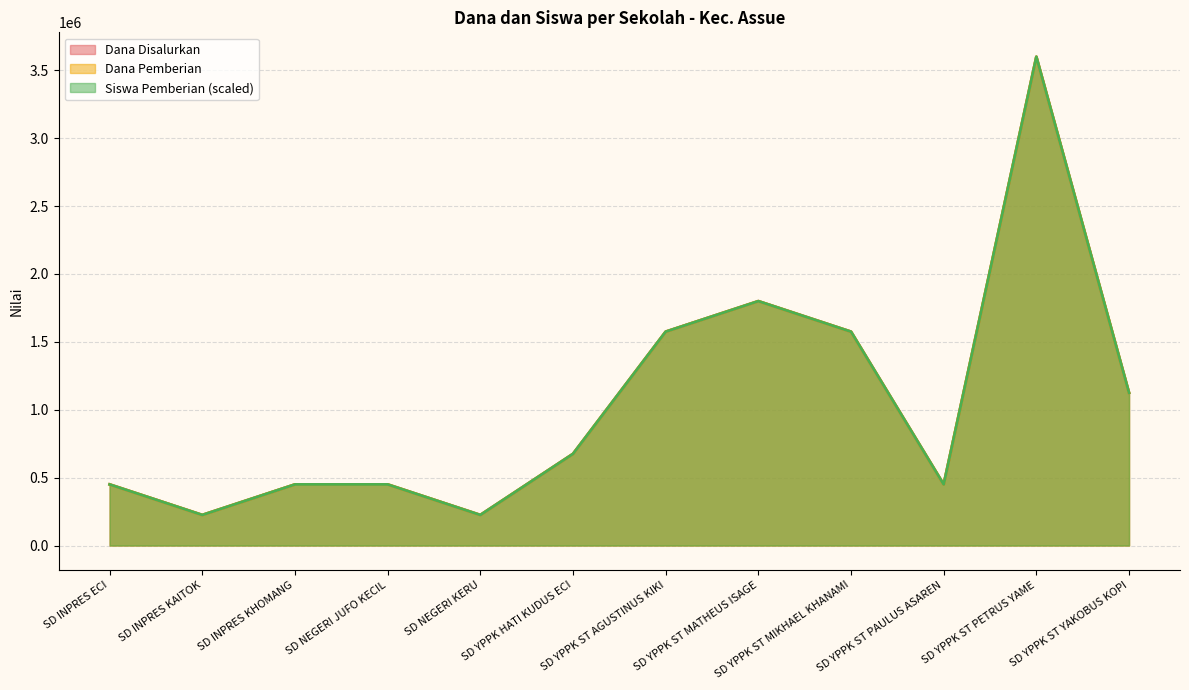

Where does the Dana Disalurkan series first go above 675000?

SD YPPK ST AGUSTINUS KIKI